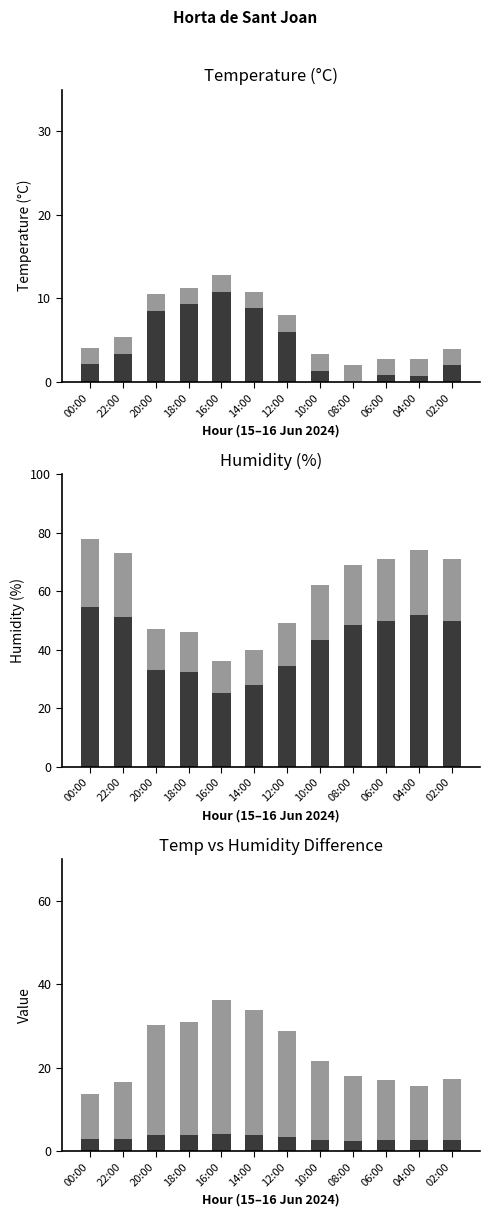

Rank the series at 22:00 from highest to lowest value.

Humedad (%), Temperatura (°C)